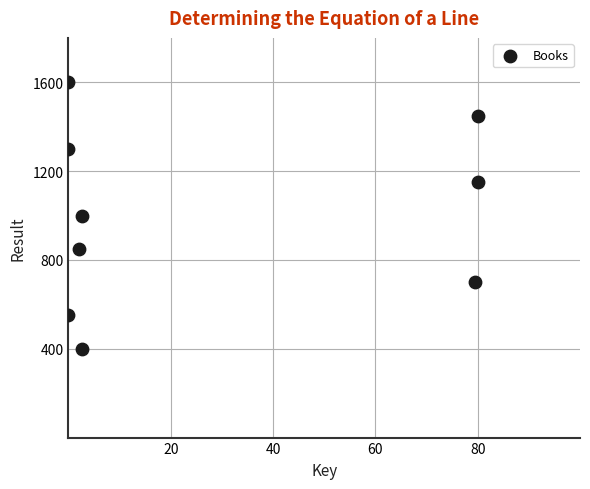

What is the average Y value?

1000